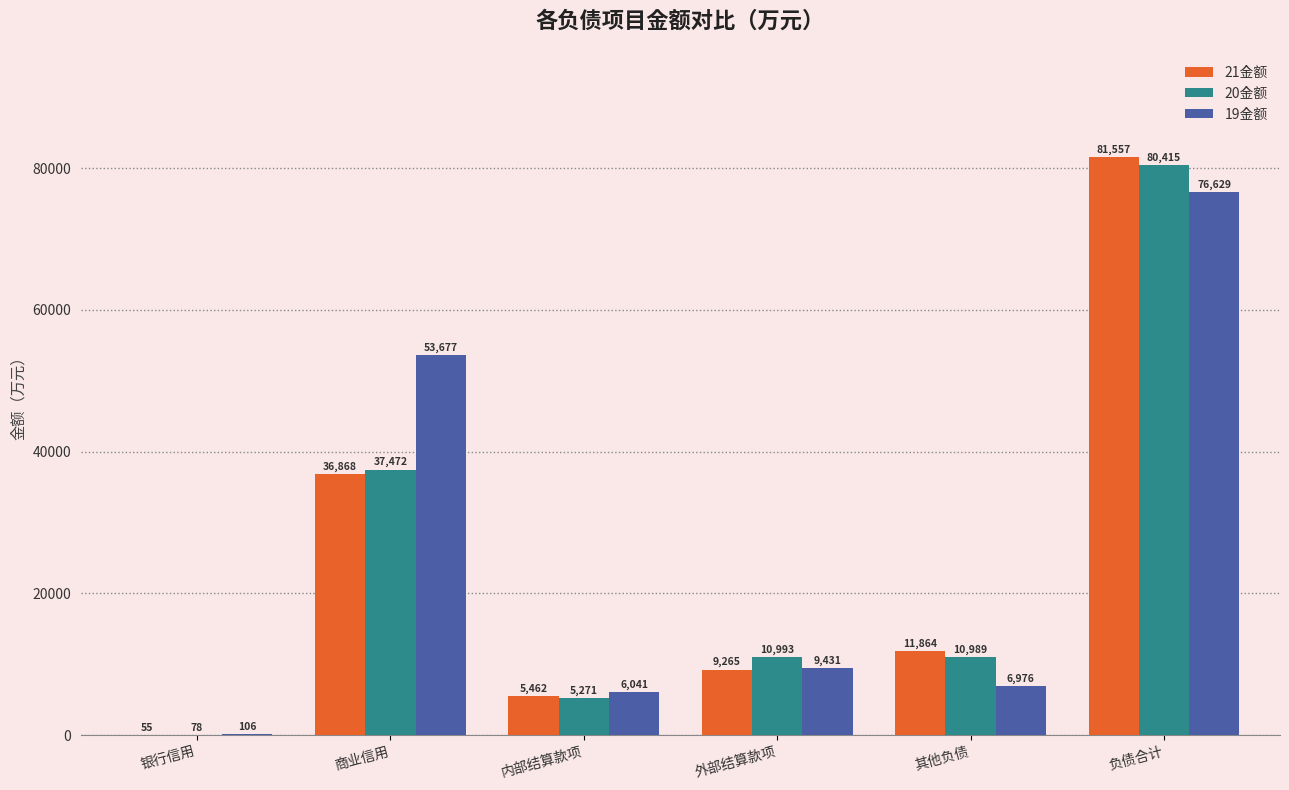

What is the highest value of the 19金额 series?

76629.2